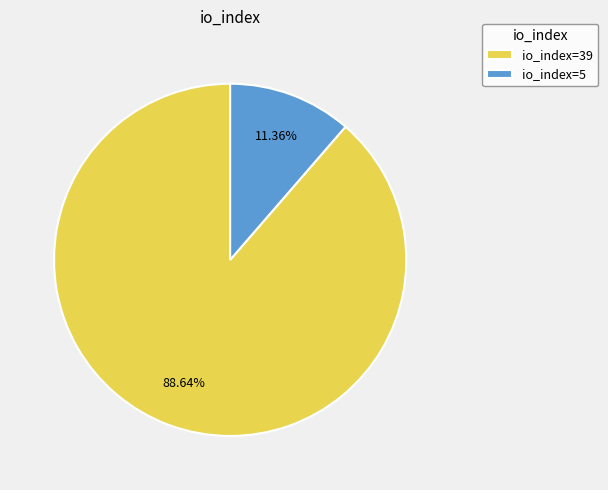

Which slice represents more than half of the pie?

io_index=39